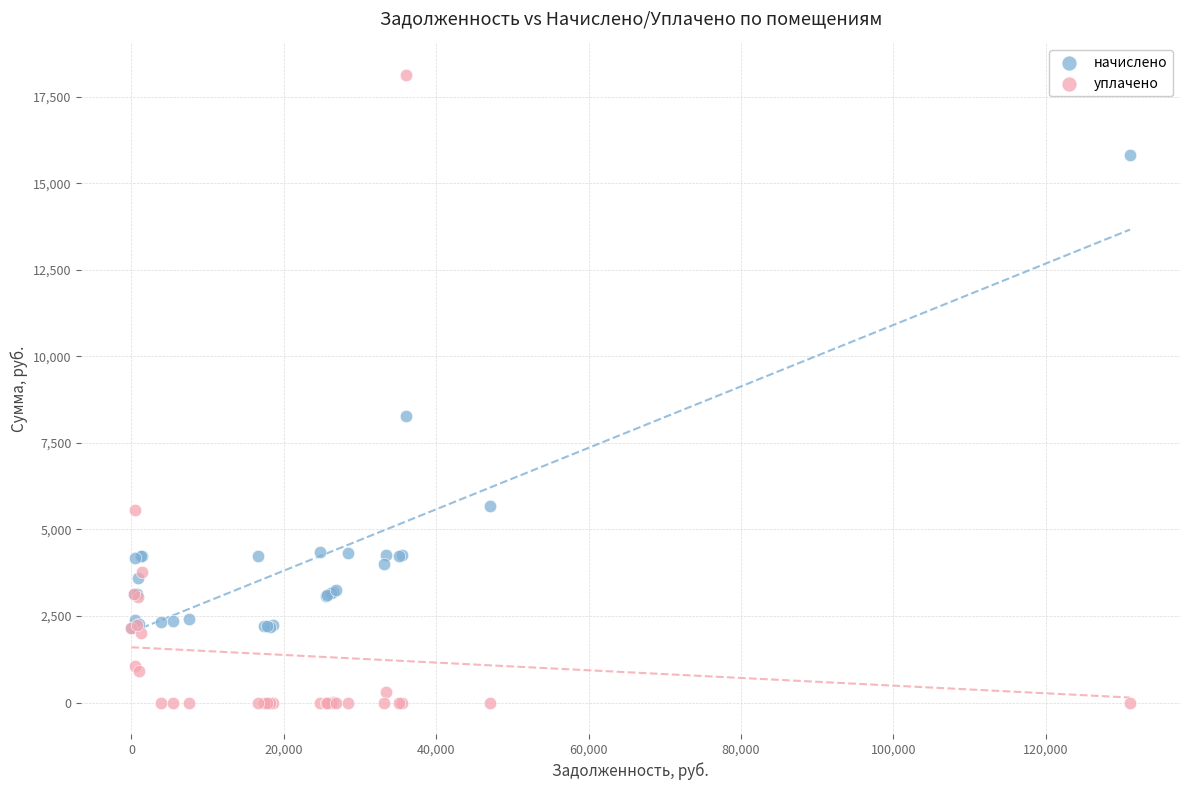

What are all the series names shown in the legend?

начислено, уплачено